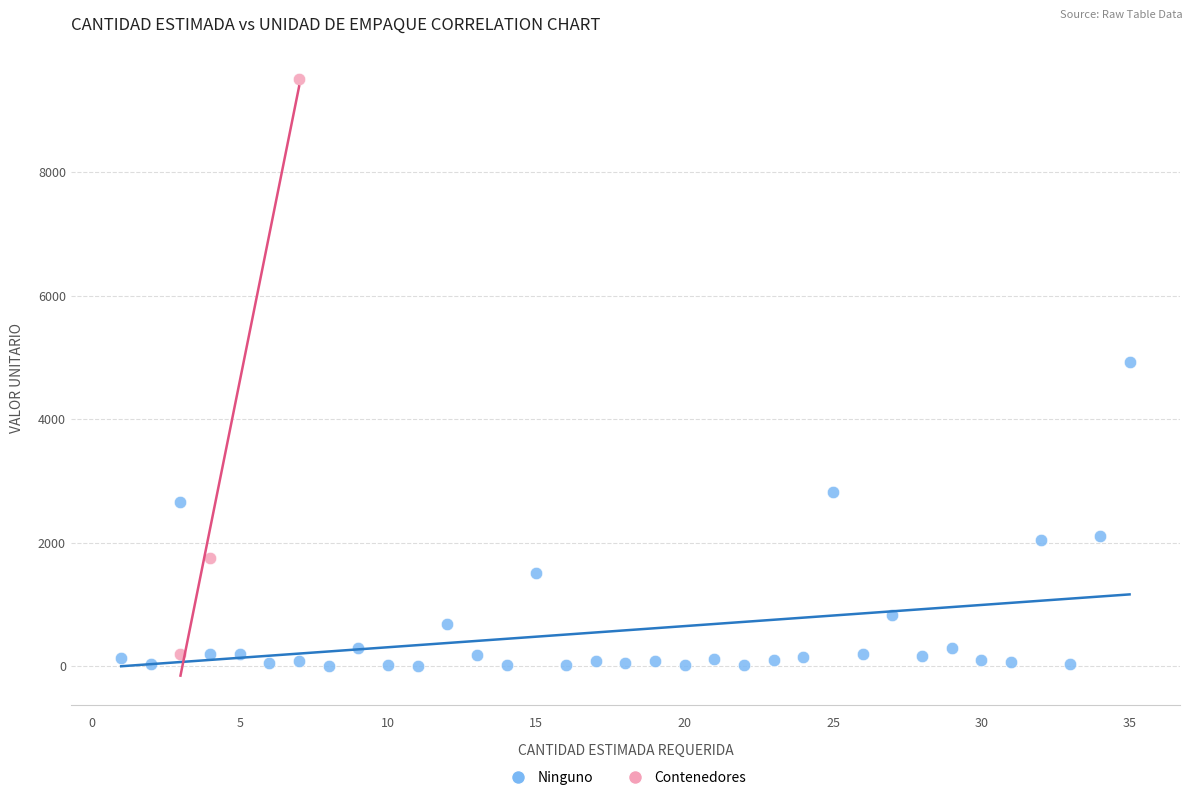

Which series contains the highest Y value?

Contenedores